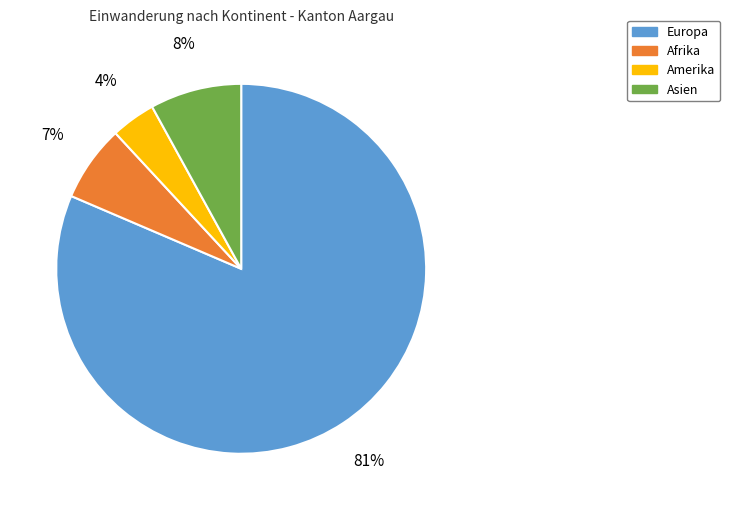

Which category has the biggest portion of the pie?

Europa